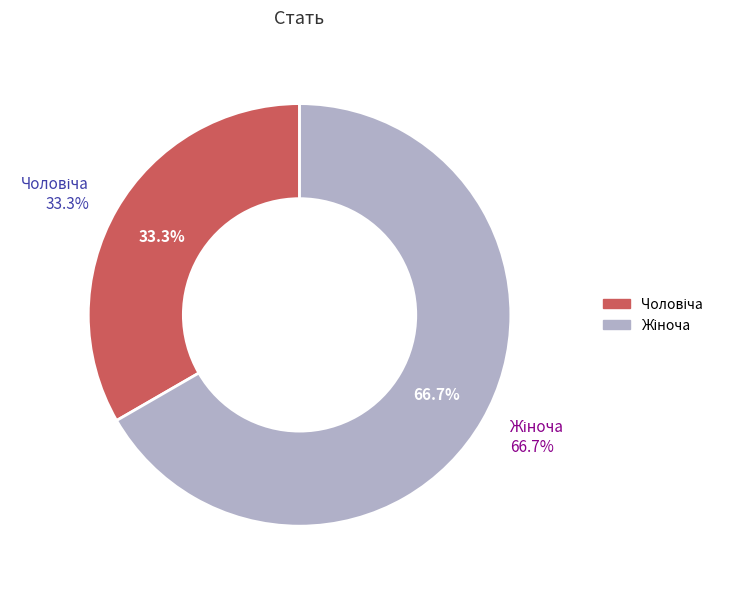

Approximately how many times larger is the value at Чоловіча compared to Жіноча?

0.5